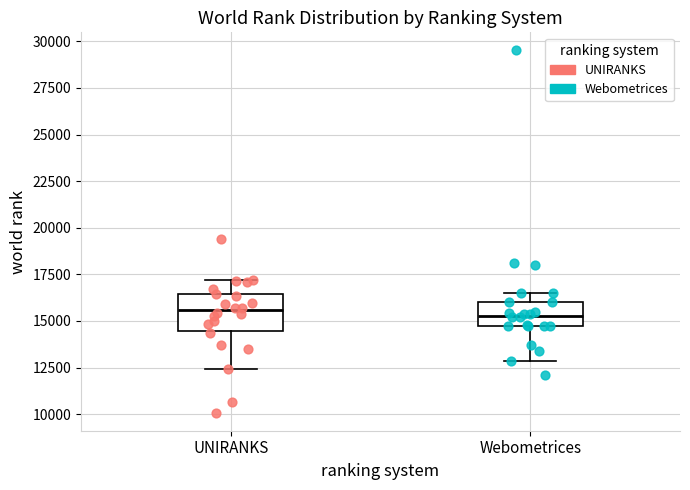

Reading left to right, transcribe this box plot: for each box, give where its median line is, the range the box spans, and where its two whiskers end, as read against the y-axis. The values are not printed on the chart, so give them approximately, as read against the axis.

UNIRANKS: median 15500, box 14500 to 16500, whiskers 12500 to 17000
Webometrices: median 15500, box 15000 to 16000, whiskers 13000 to 16500